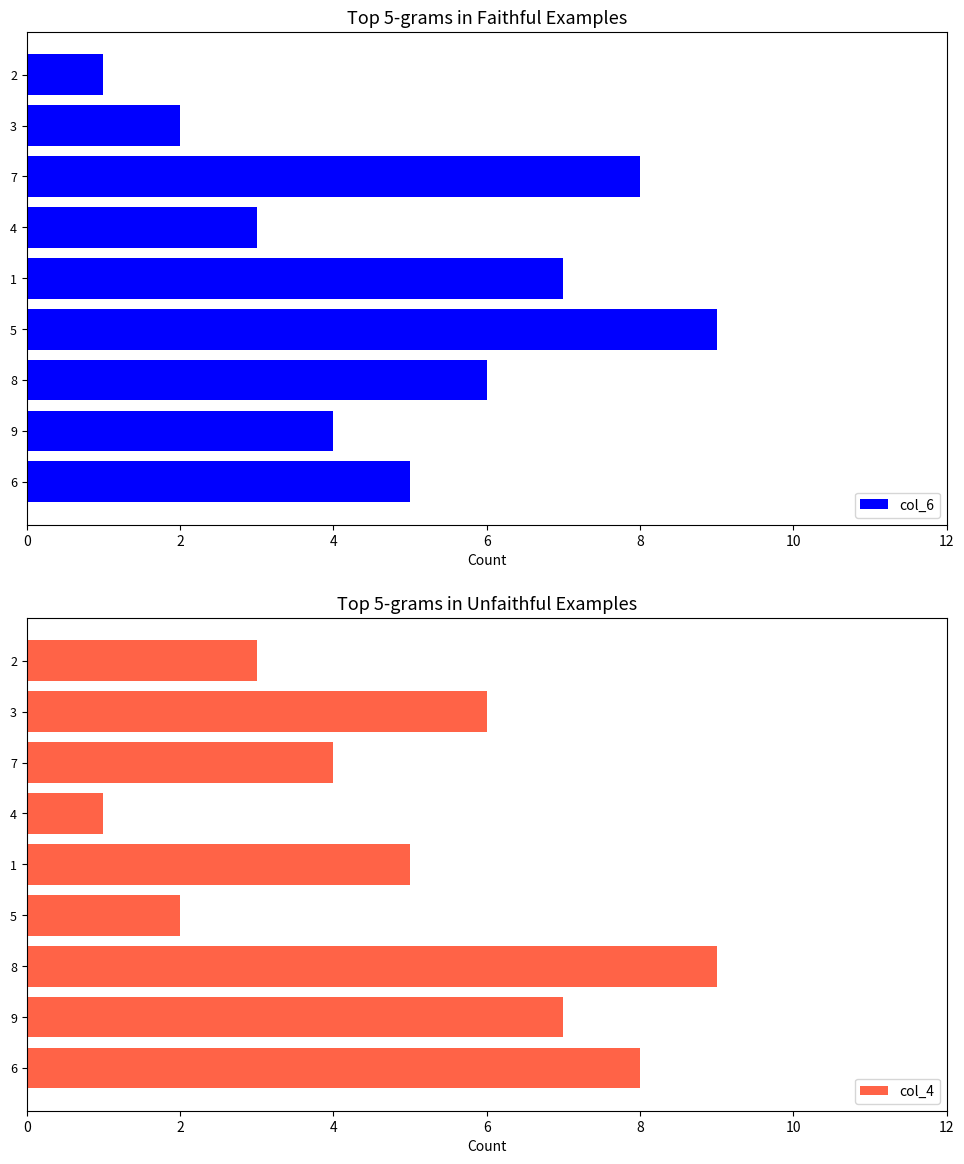

List the labels in order of col_6 value, smallest first.

2, 3, 4, 9, 6, 8, 1, 7, 5